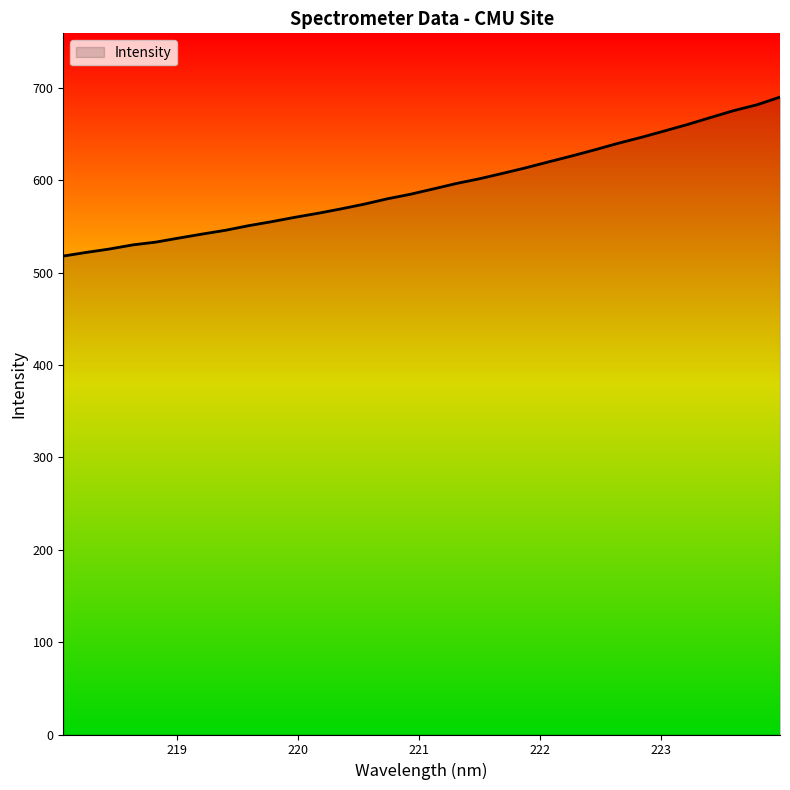

What is the maximum value shown in the chart?

690.2